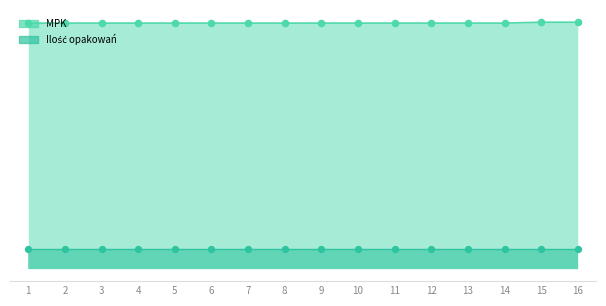

Which has a higher value, 1 or 4?

1